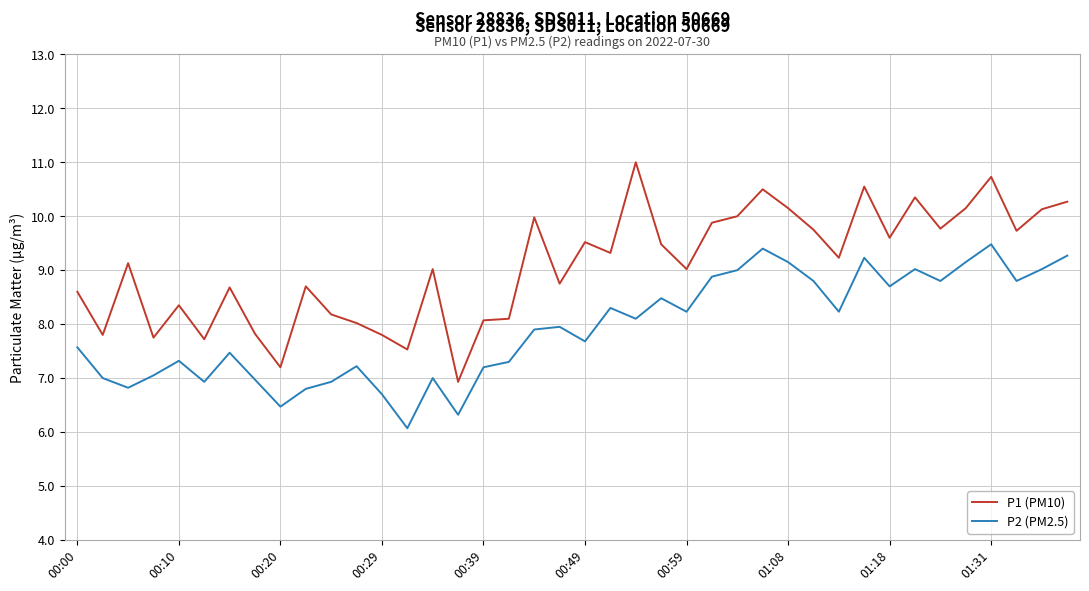

Which series has the widest spread of values?

P1 (PM10)